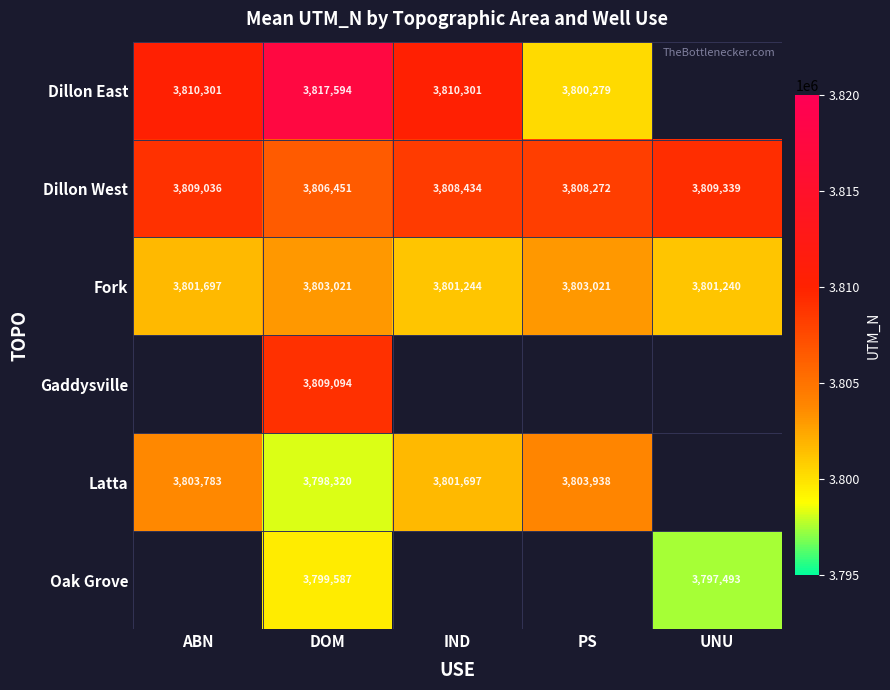

What is the greatest value displayed?

3817594